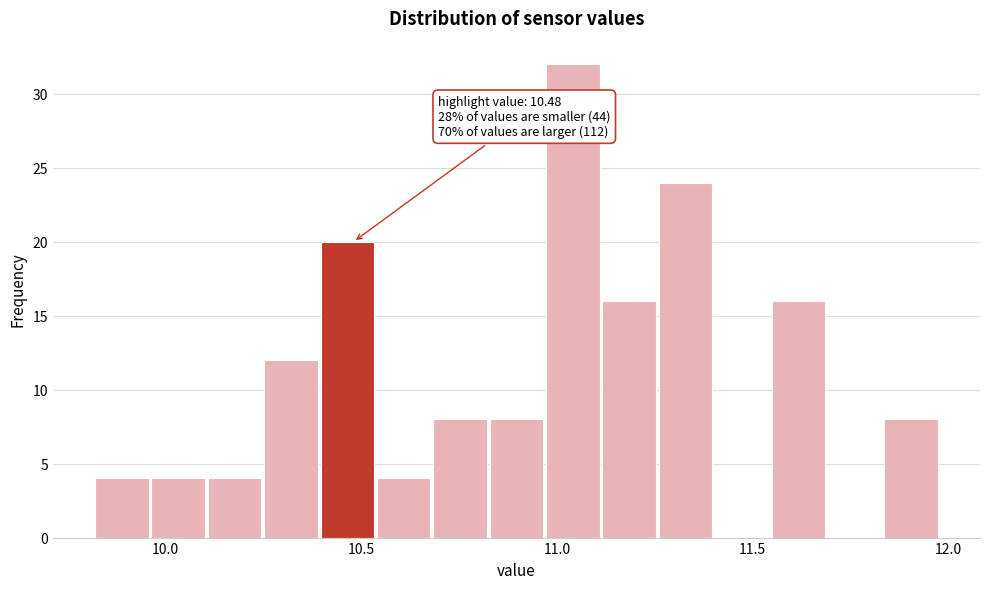

Around what value on the x-axis is the tallest bar? Give the approximate position of its centre, as read against the axis.

11.05